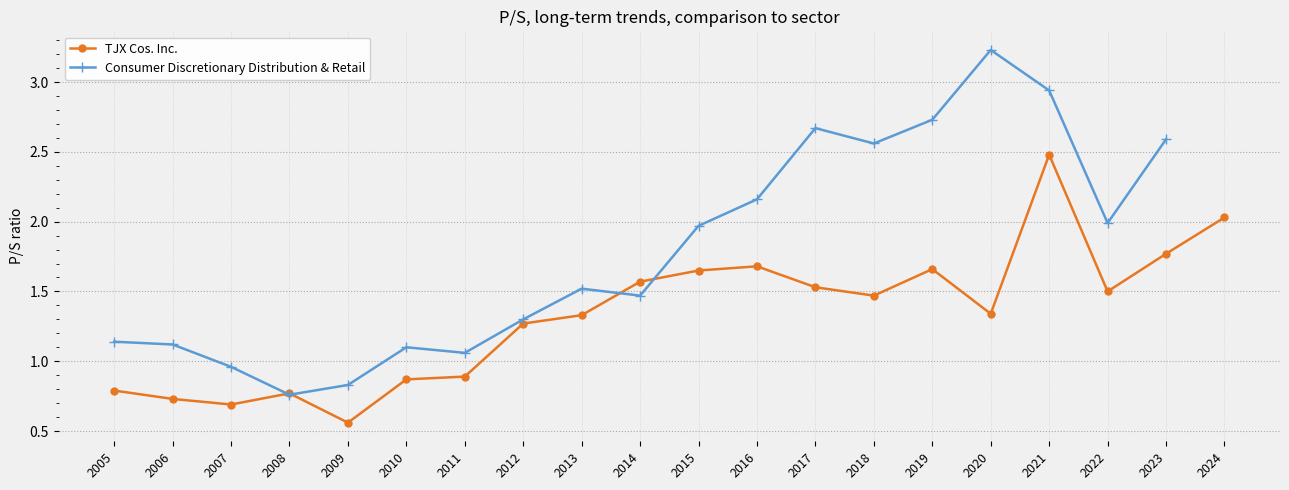

What is the average value of the TJX Cos. Inc. series?

1.3